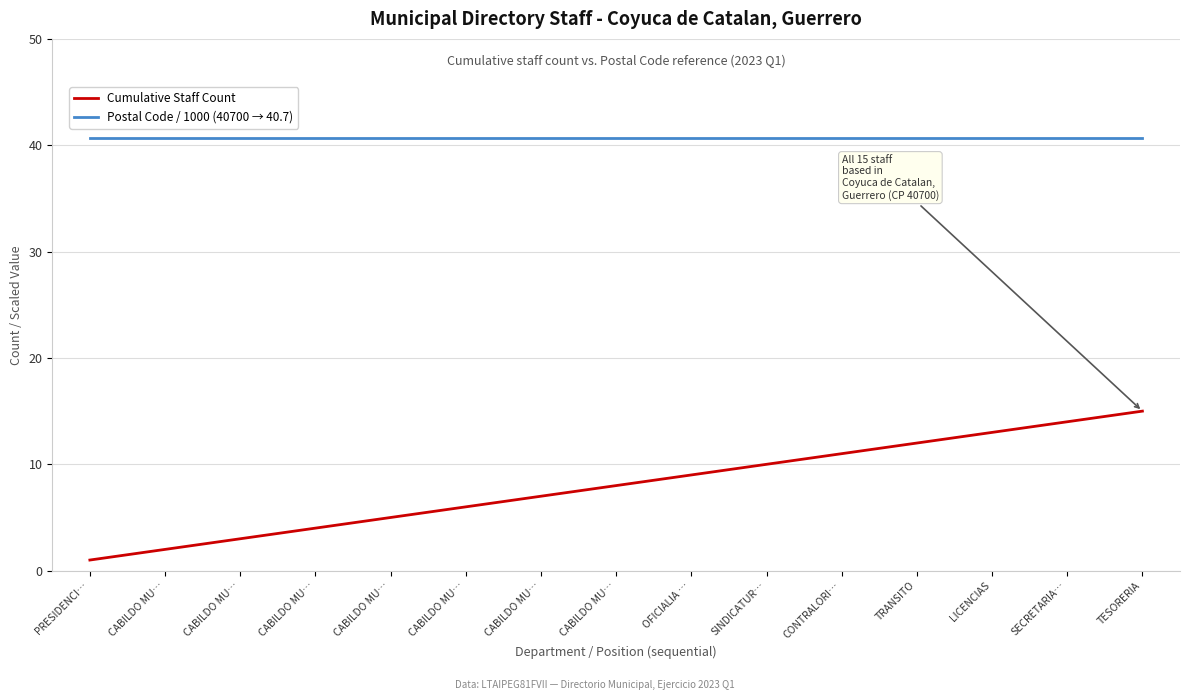

What value does the Cumulative Staff Count series have at PRESIDENCI…?

1.0